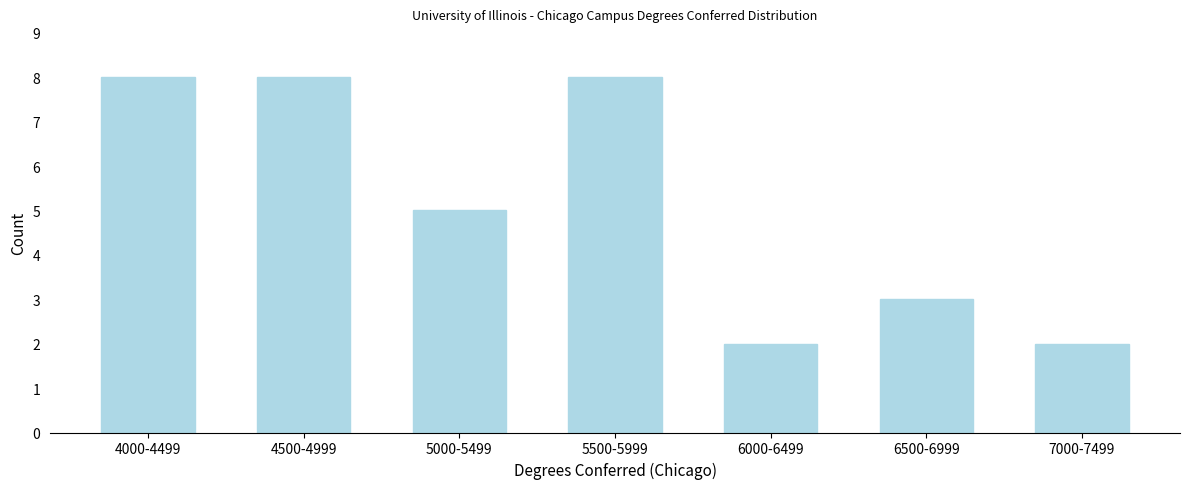

Reading left to right, transcribe all the data shown in this chart.

4000-4499=8	4500-4999=8	5000-5499=5	5500-5999=8	6000-6499=2	6500-6999=3	7000-7499=2